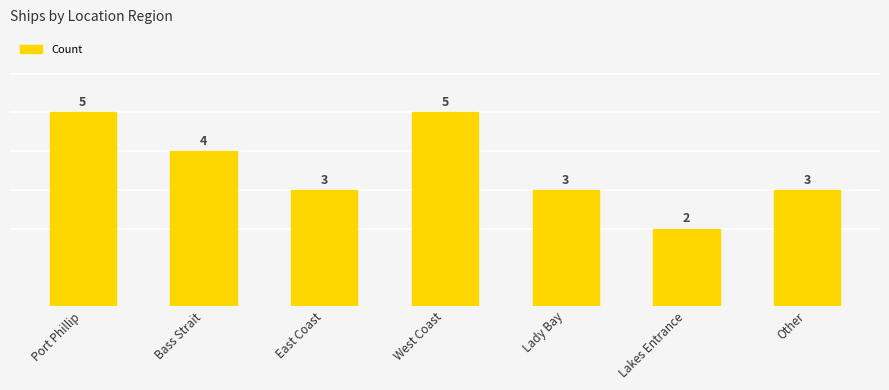

What is the ratio of the value at Other to the value at Lakes Entrance?

1.5